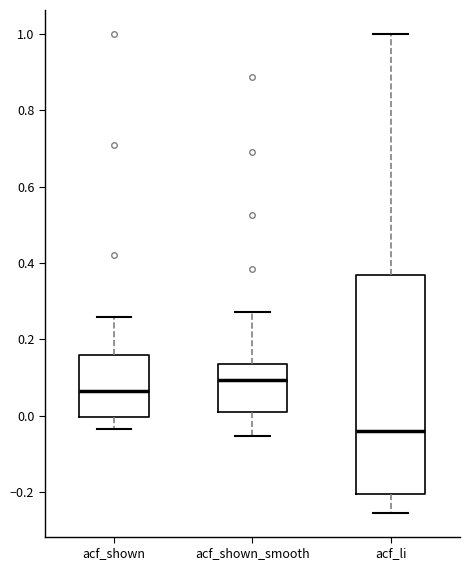

Where does the lower whisker of the box for acf_shown end on the y-axis? The values are not printed on the chart, so give them approximately, as read against the axis.

-0.04